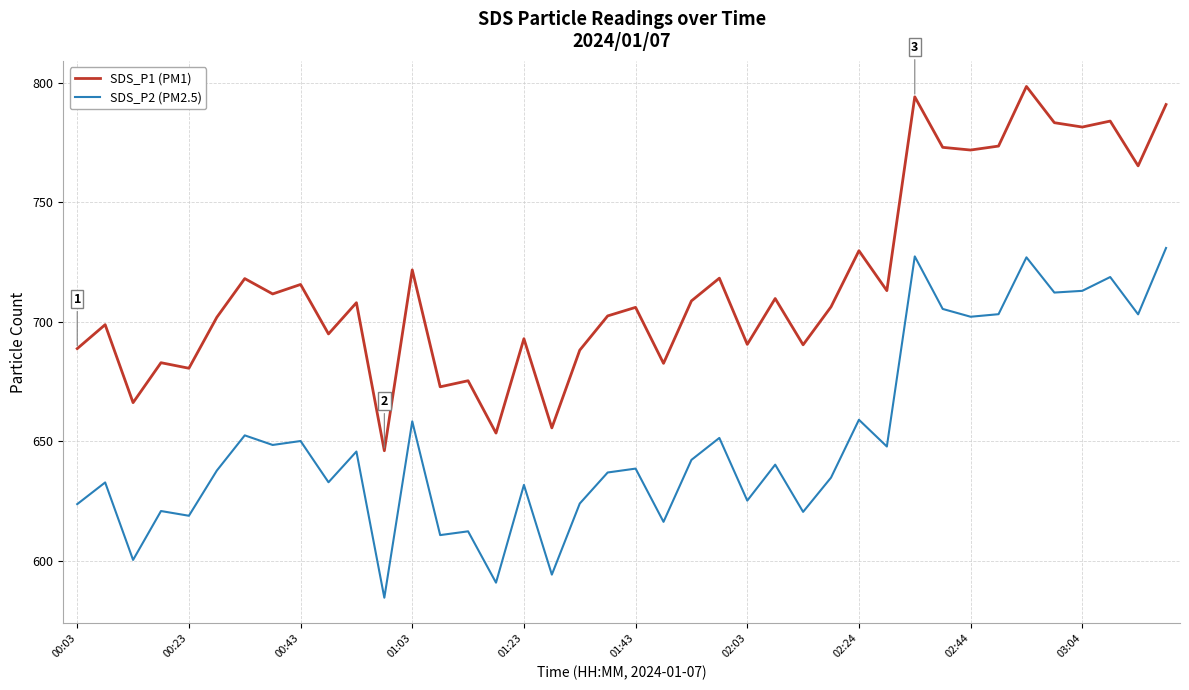

True or false: SDS_P2 (PM2.5) and SDS_P1 (PM1) cross at least once.

False